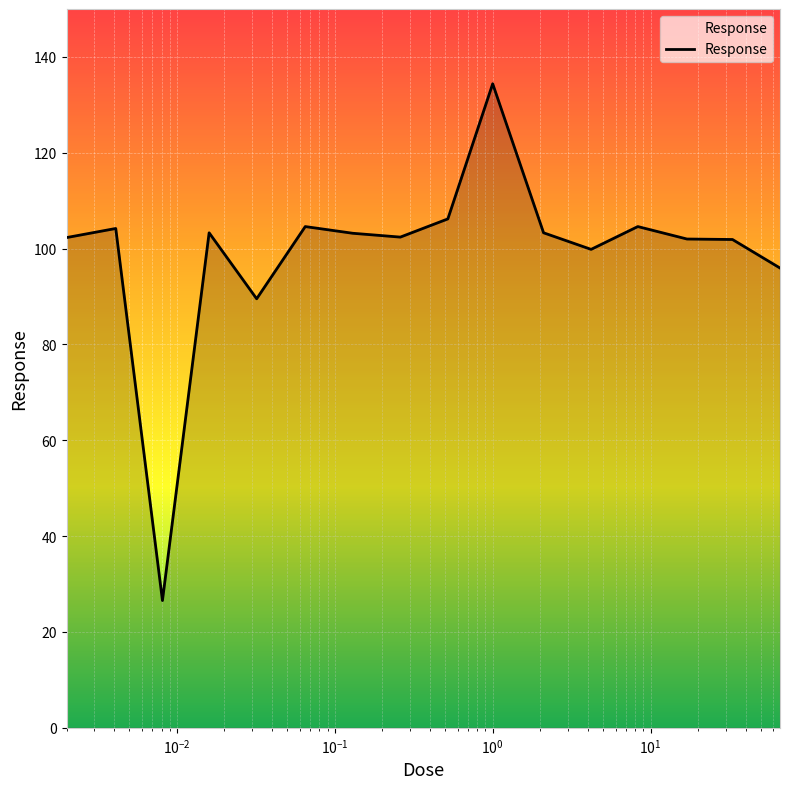

What is the difference between the maximum and minimum values?

107.8